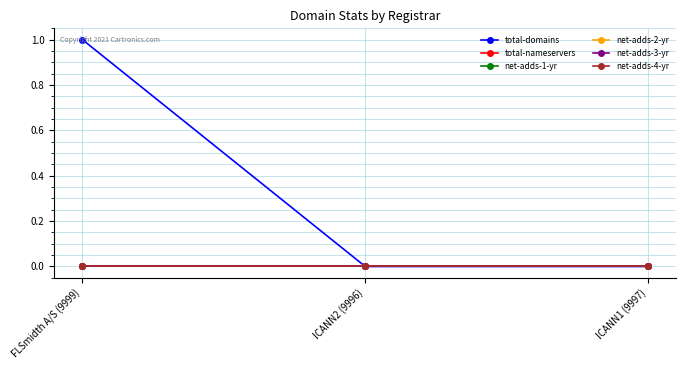

Is this an area chart (filled region under the line)?

No